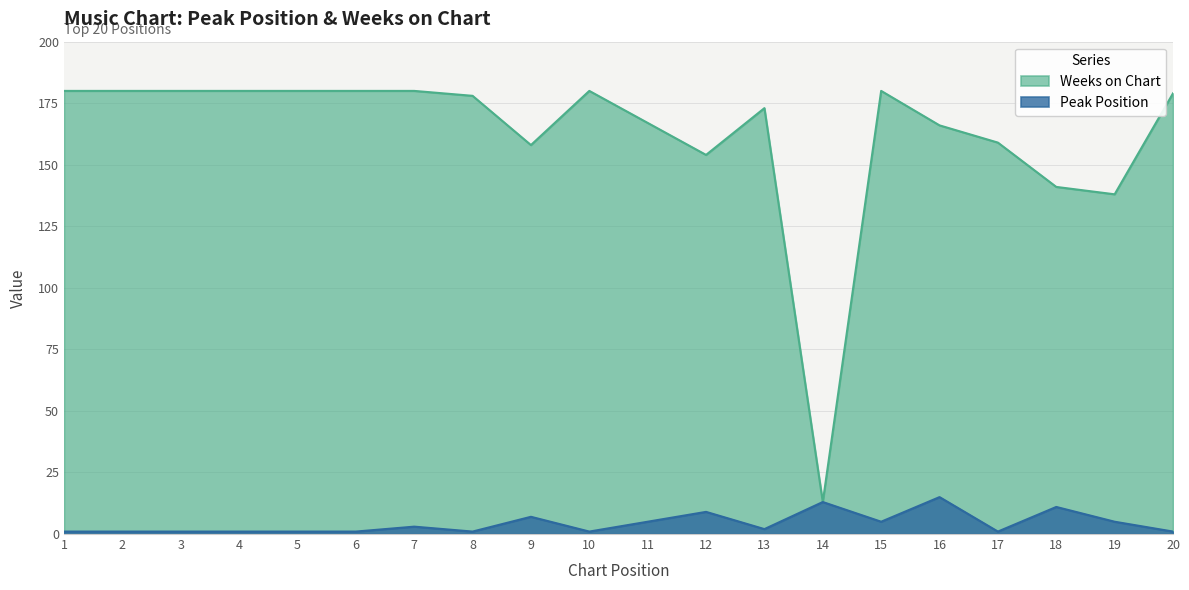

What is the difference between the second highest and second lowest values in the Peak Position series?

12